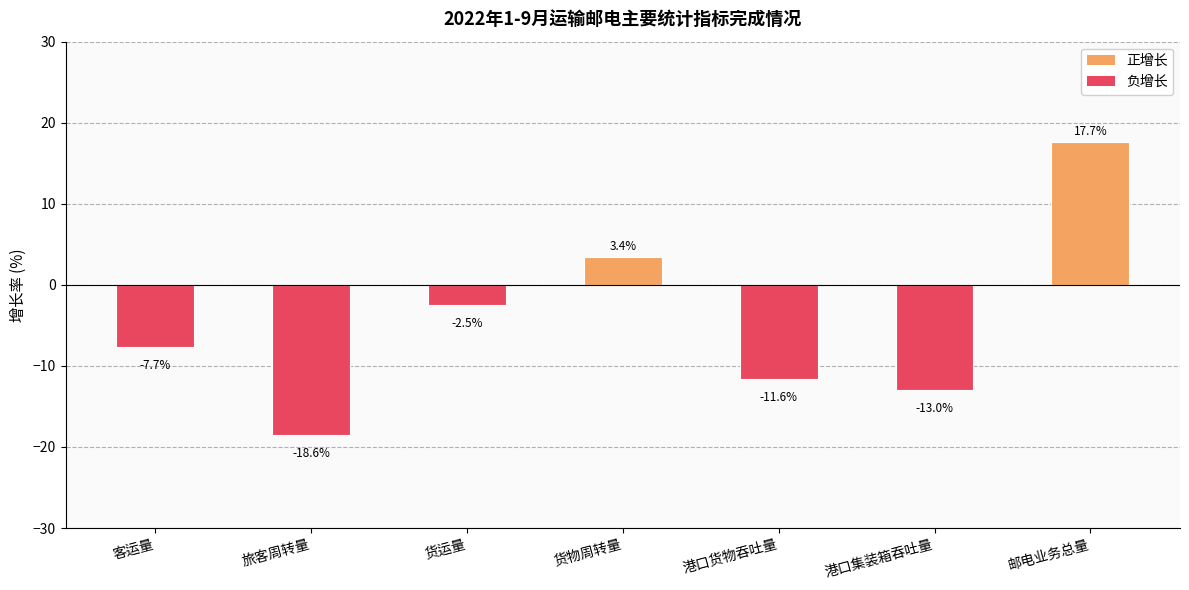

The chart shows a value of -11.8 at 客运量. True or false?

False